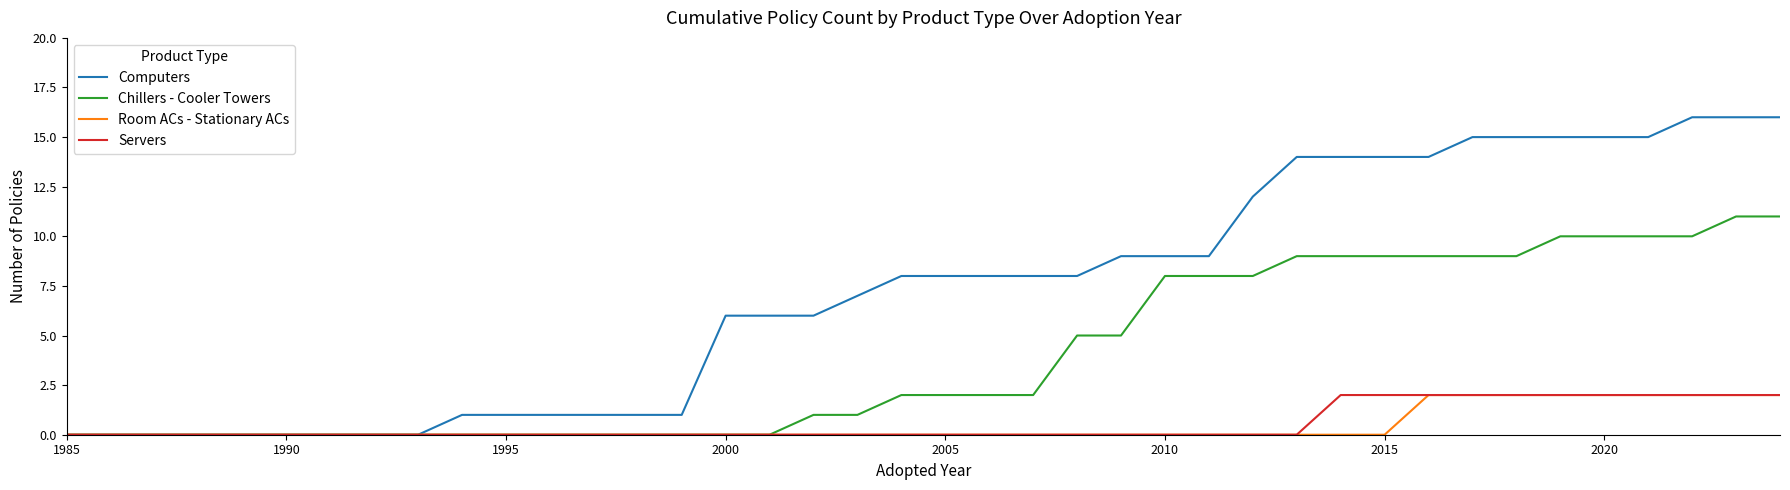

Which series has the largest total across all categories?

Computers